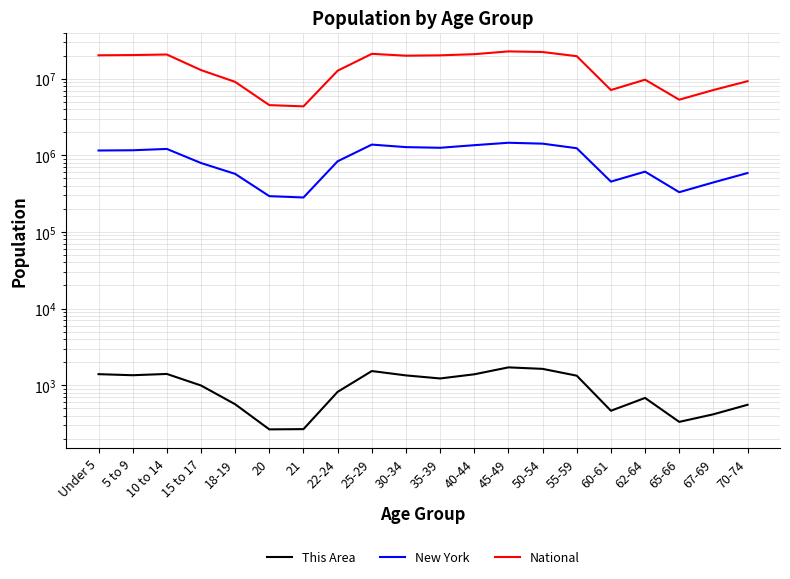

Reading left to right, extract all data points from this chart.

This Area: Under 5=1393	5 to 9=1349	10 to 14=1402	15 to 17=991	18-19=564	20=265	21=267	22-24=818	25-29=1530	30-34=1342	35-39=1224	40-44=1387	45-49=1708	50-54=1633	55-59=1331	60-61=464	62-64=682	65-66=332	67-69=417	70-74=555
New York: Under 5=1155822	5 to 9=1163955	10 to 14=1211456	15 to 17=793696	18-19=572582	20=293083	21=281596	22-24=836256	25-29=1380177	30-34=1279160	35-39=1254124	40-44=1355893	45-49=1458763	50-54=1419928	55-59=1237408	60-61=453993	62-64=612267	65-66=330160	67-69=443051	70-74=587391
National: Under 5=20201362	5 to 9=20348657	10 to 14=20677194	15 to 17=12954254	18-19=9086089	20=4519129	21=4354294	22-24=12712576	25-29=21101849	30-34=19962099	35-39=20179642	40-44=20890964	45-49=22708591	50-54=22298125	55-59=19664805	60-61=7113727	62-64=9704197	65-66=5319902	67-69=7115361	70-74=9278166